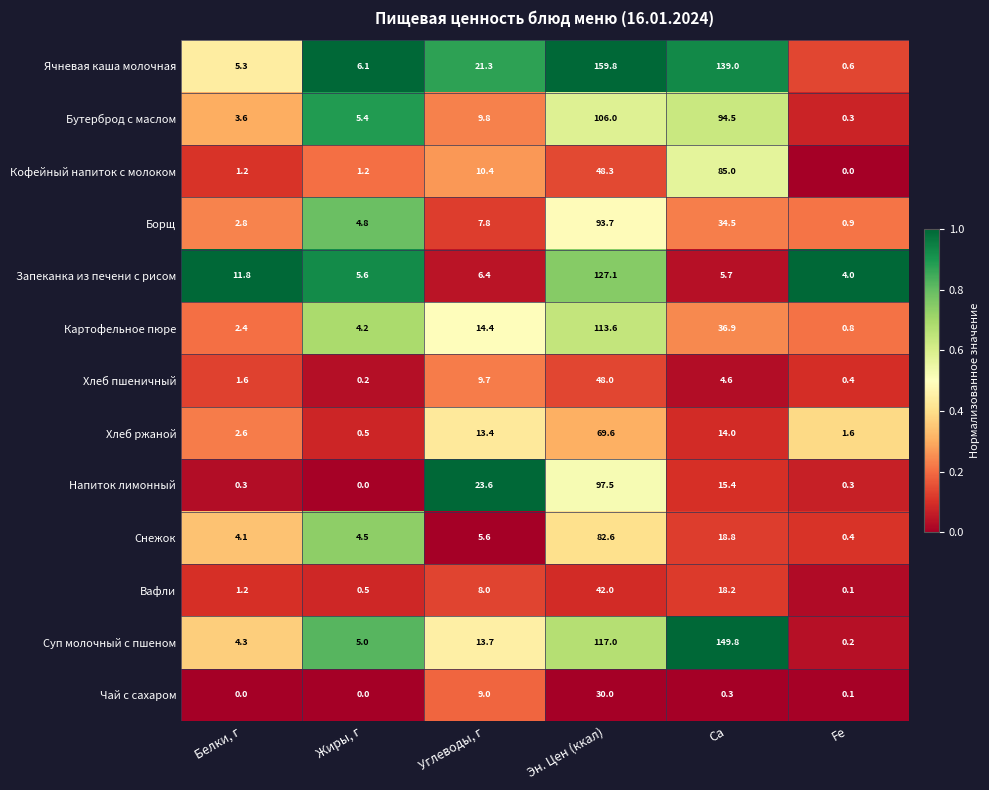

Which series has the largest range (max minus min)?

Ячневая каша молочная